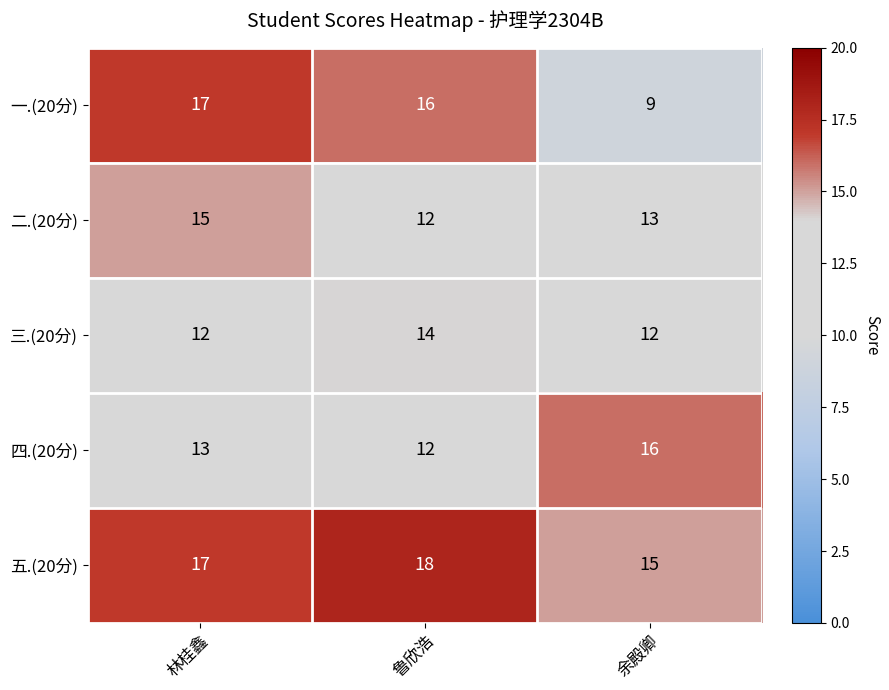

At which label is 二.(20分) closest to 13?

余殿卿